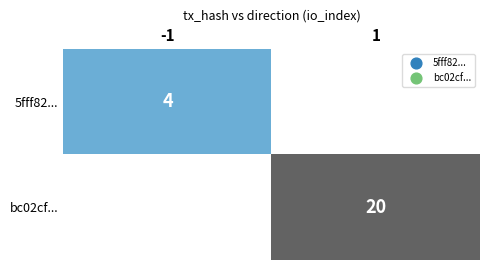

What is the minimum value shown in the chart?

4.0